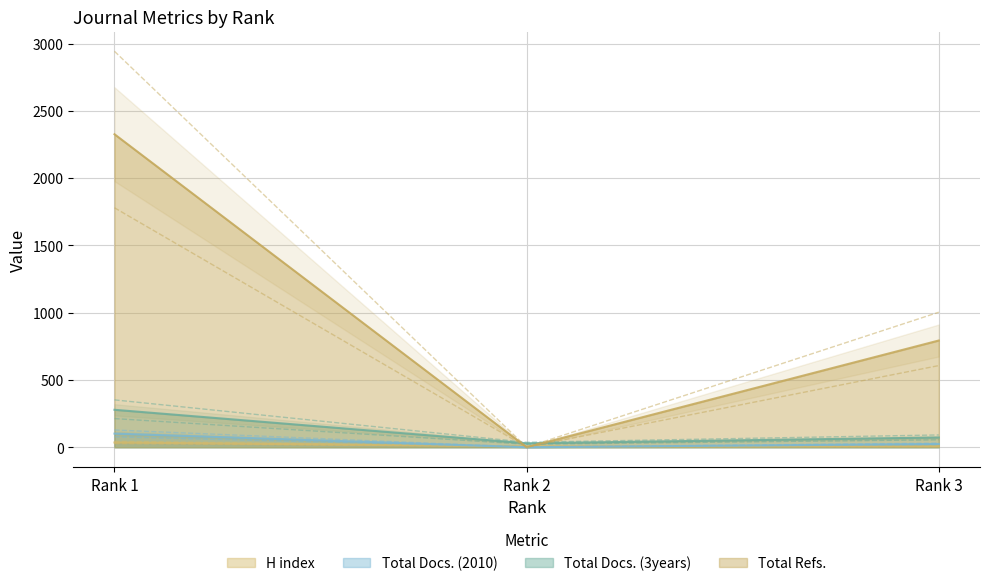

The value of Total Refs. at Rank 2 is 1074. True or false?

False